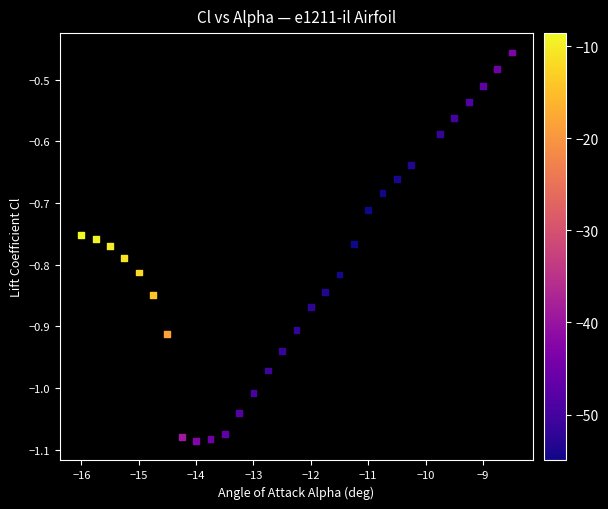

What is the range of X values (max minus min)?

7.5